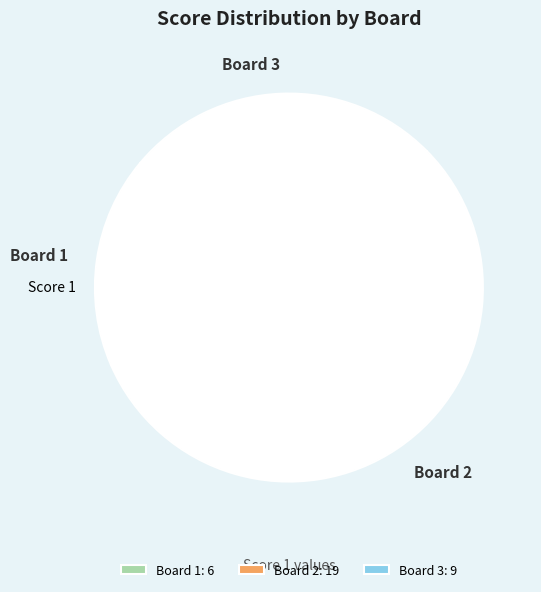

Approximately how many times larger is the value at Board 3 compared to Board 2?

0.5